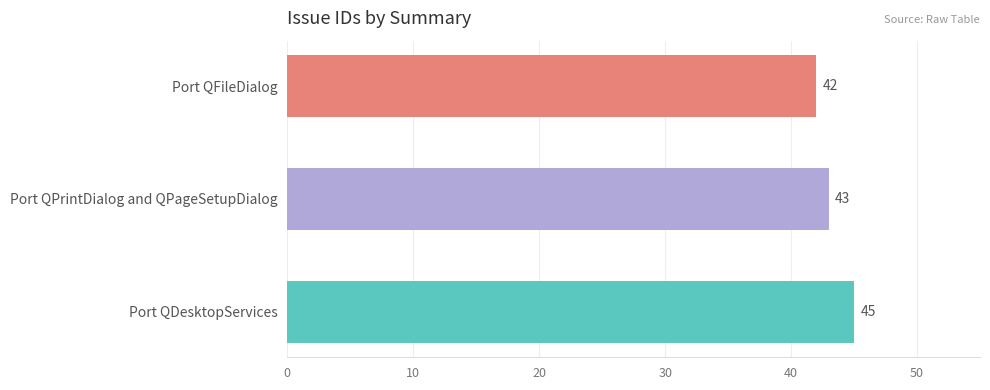

What is the difference between the maximum and minimum values?

3